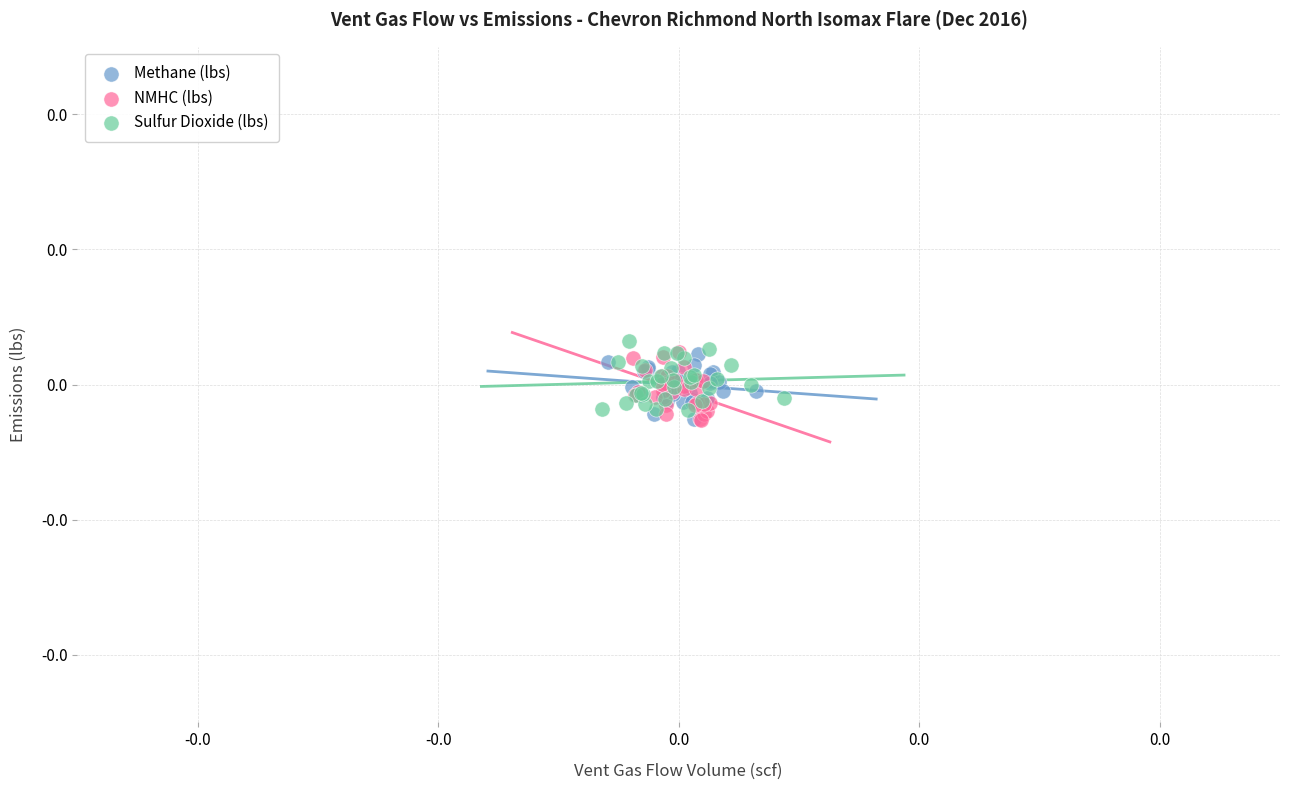

What are all the series names shown in the legend?

Methane (lbs), NMHC (lbs), Sulfur Dioxide (lbs)